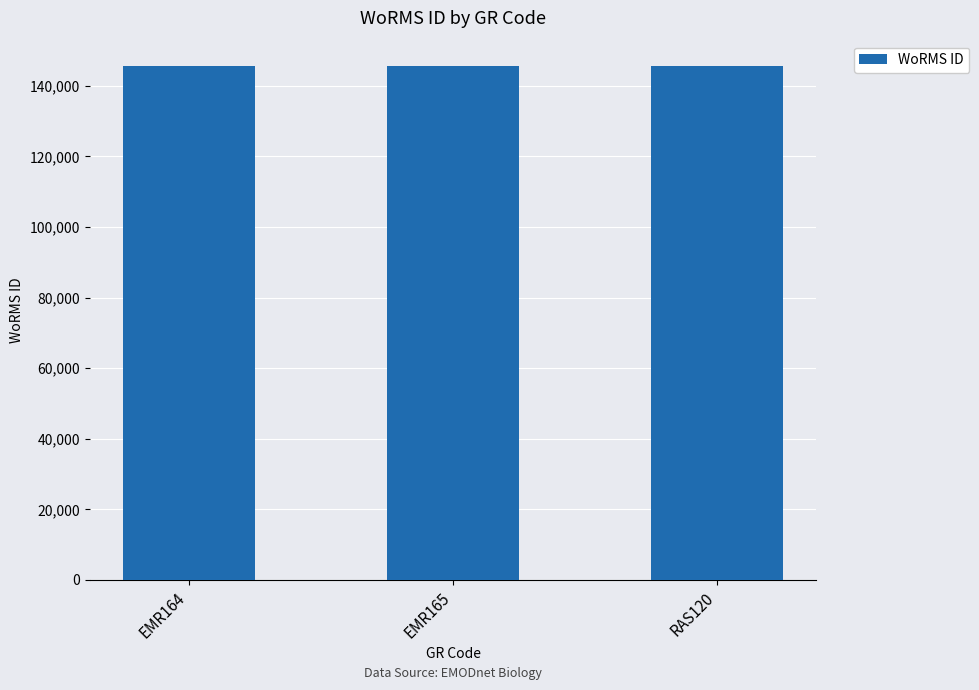

What is the sum of the values at EMR165 and EMR164?

291039